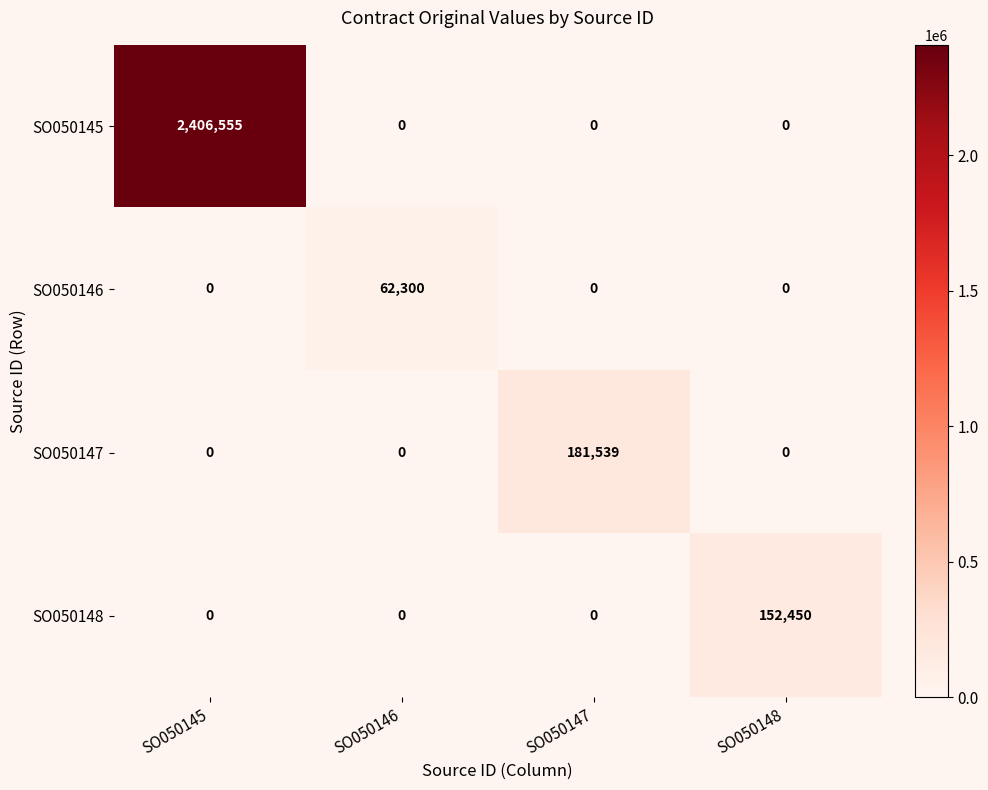

Which series has the largest total across all categories?

SO050145